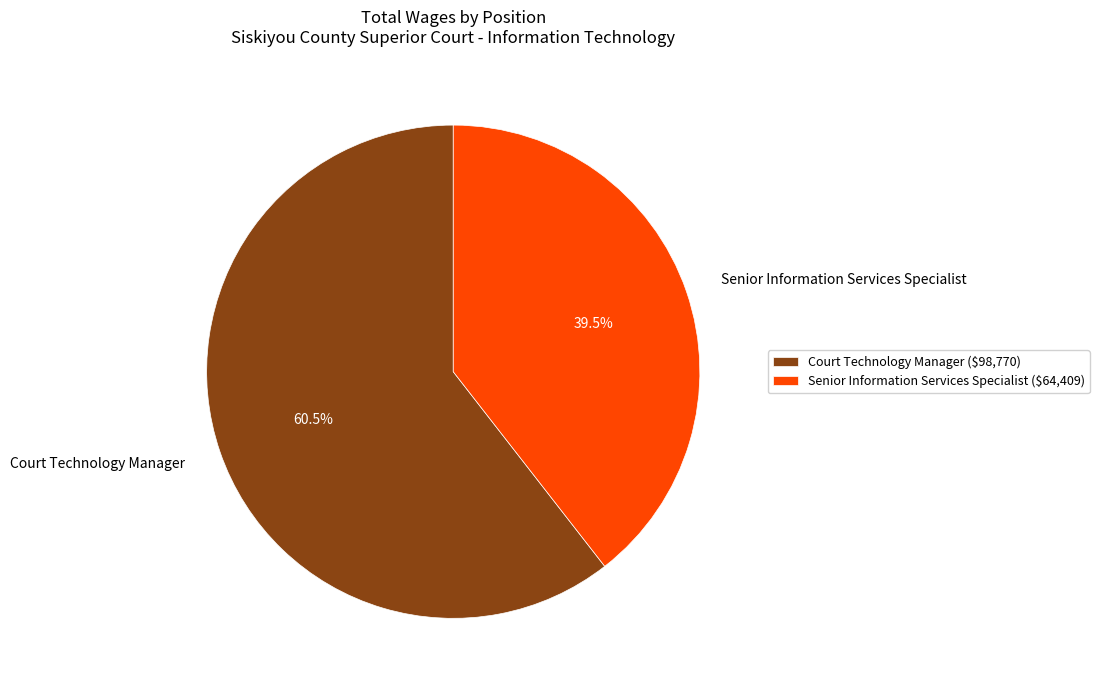

Count the number of slices in the pie.

2